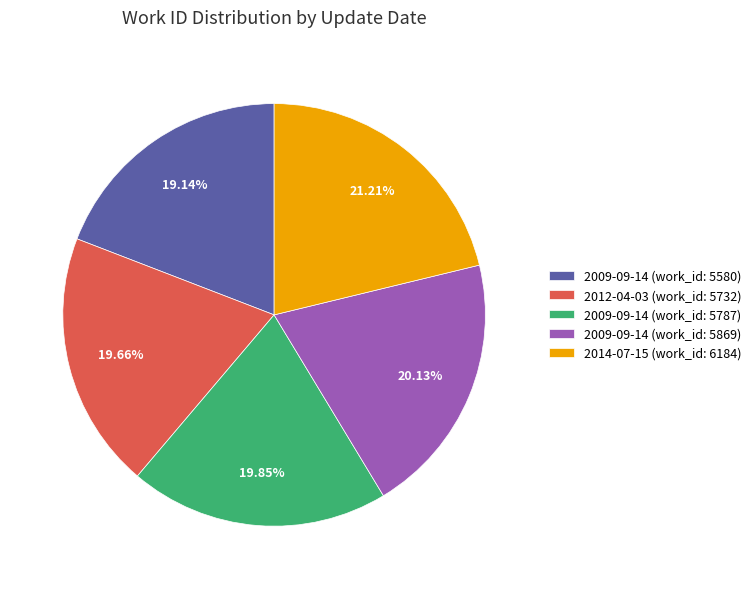

What is the largest slice in the pie chart?

2014-07-15 (work_id: 6184)